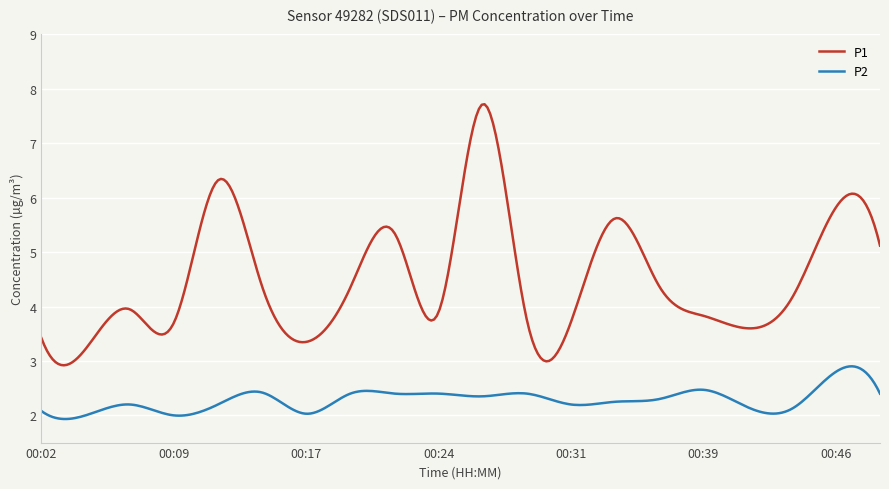

Which series has the largest range (max minus min)?

P1